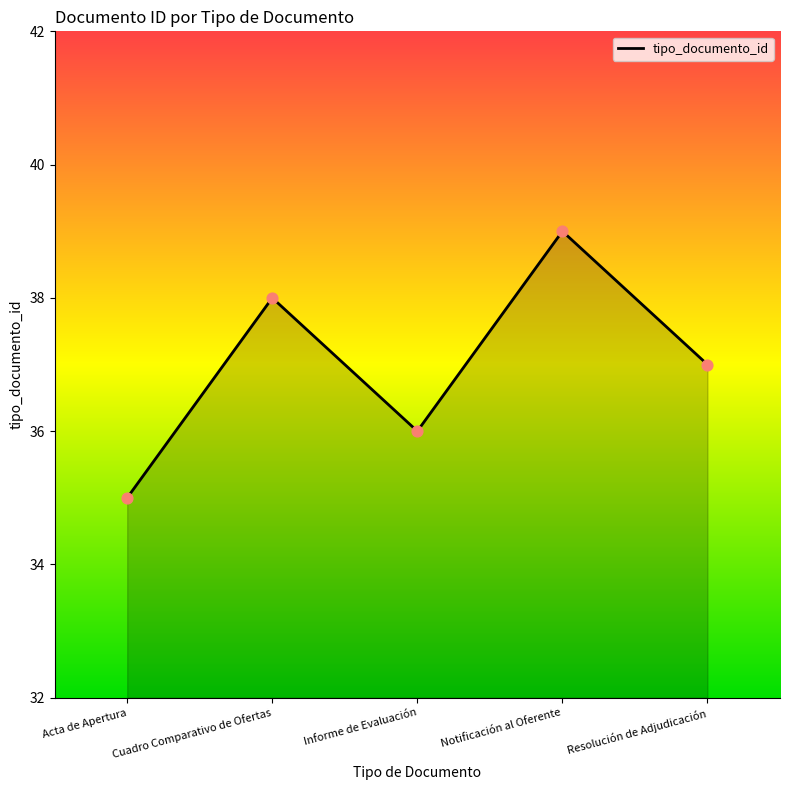

What is the change in value from Acta de Apertura to Notificación al Oferente?

+4